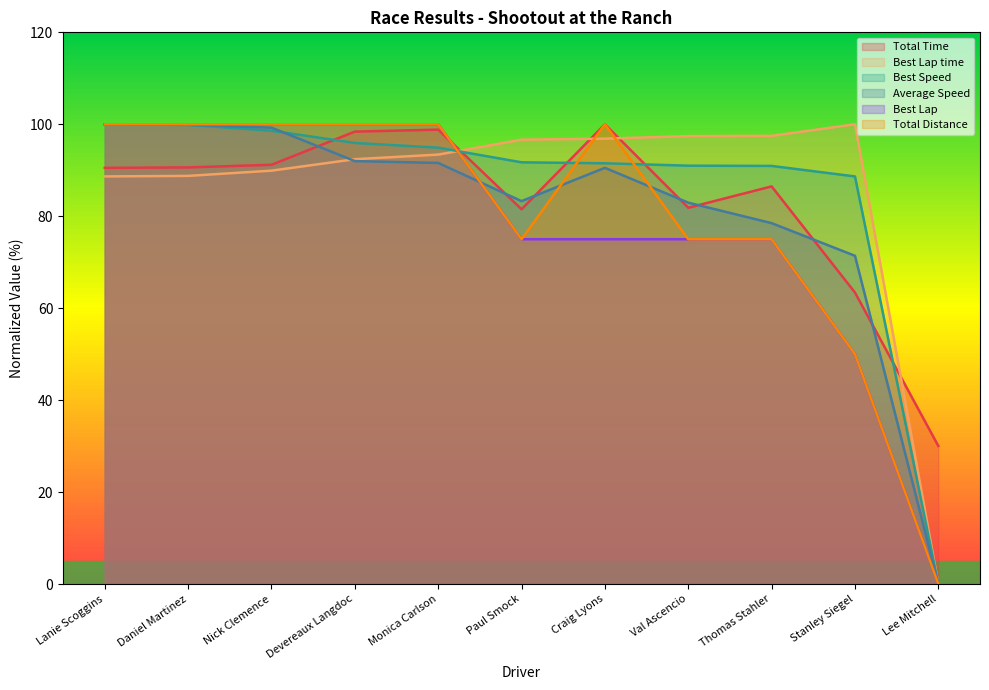

Is the value of Best Speed at Thomas Stahler greater than the value of Best Lap at Craig Lyons?

Yes